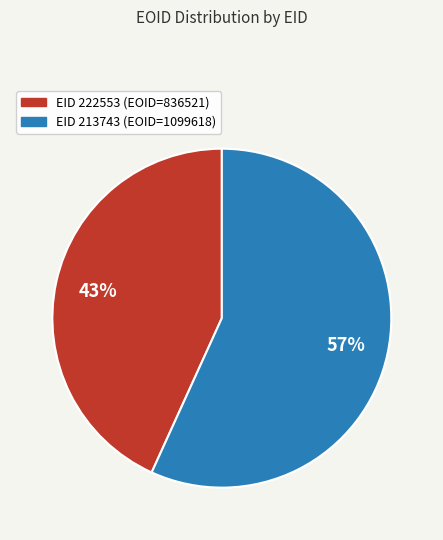

Does any single category account for the majority?

Yes